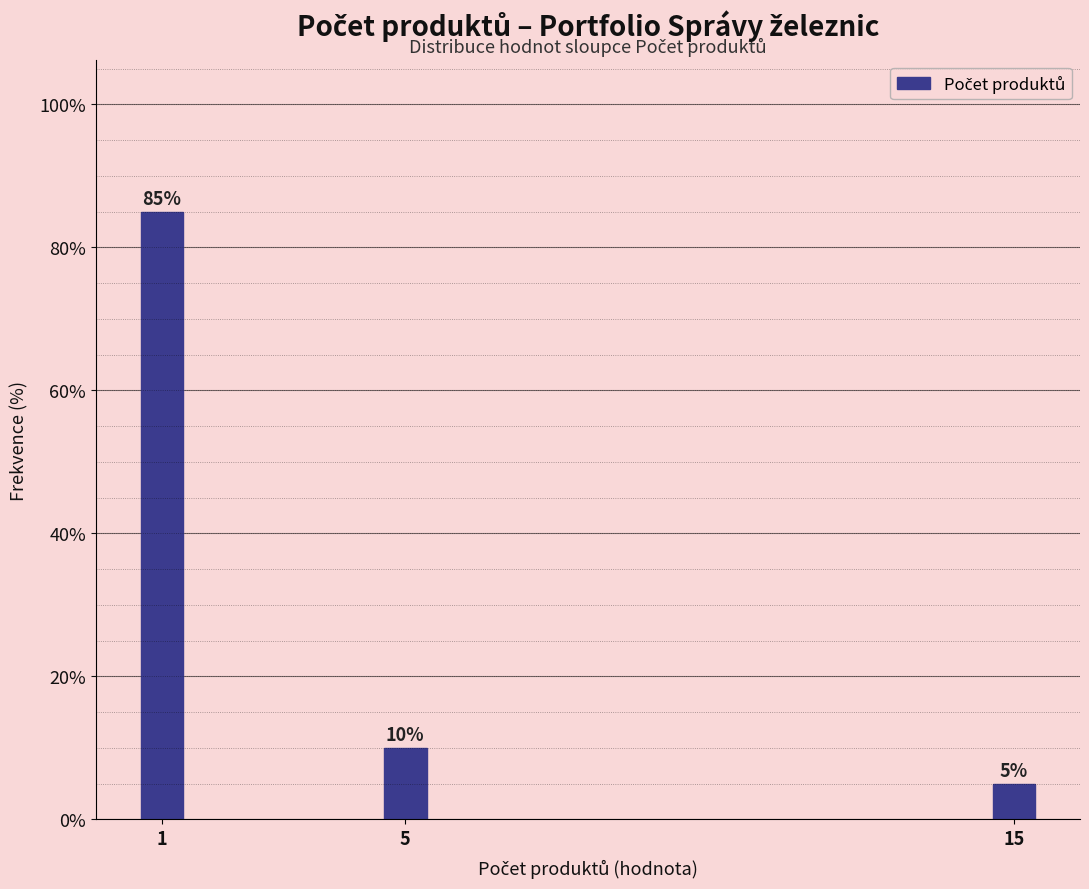

Reading right to left, list all the values displayed in this chart.

15=5	5=10	1=85